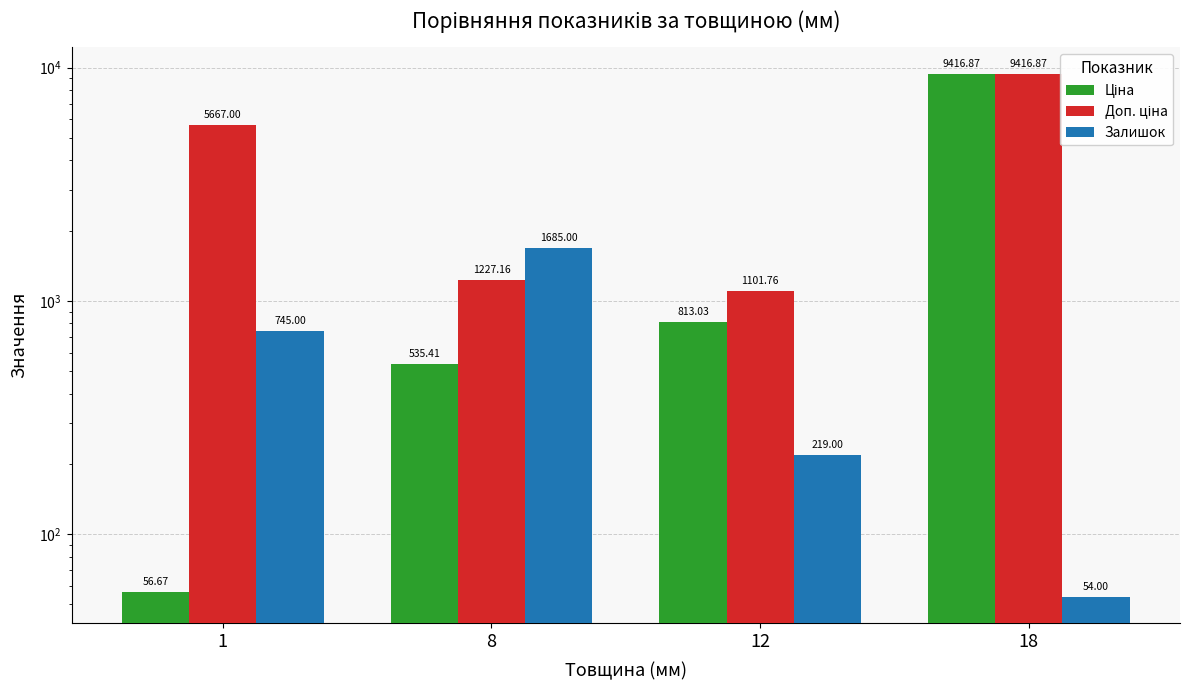

Which category has the lowest value in the Ціна series?

1